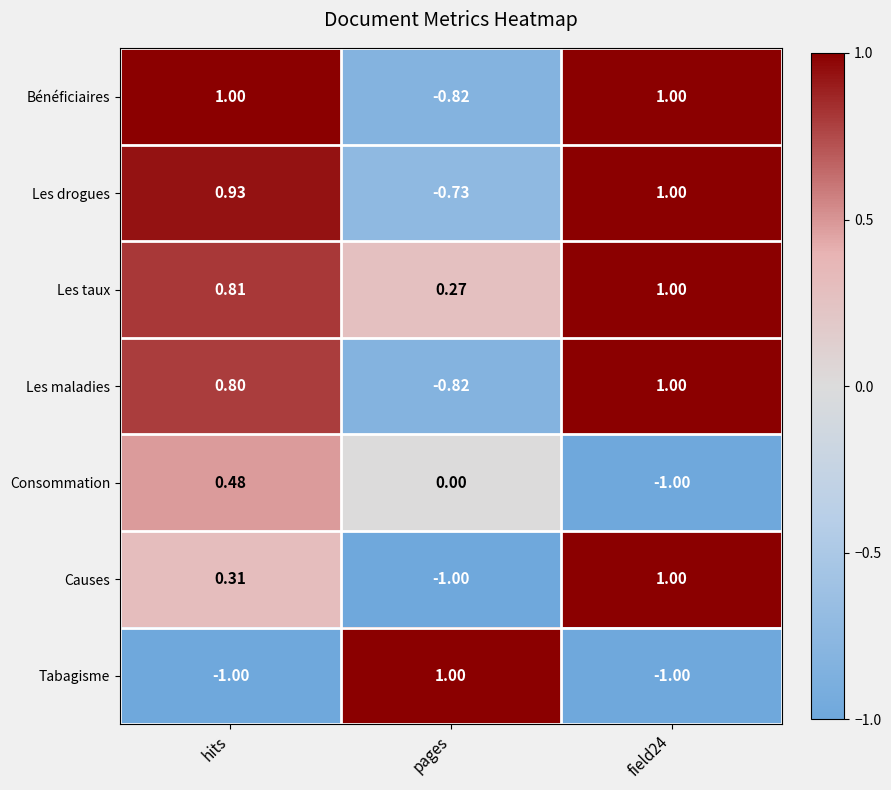

Between hits and field24, which series saw the biggest shift?

Consommation